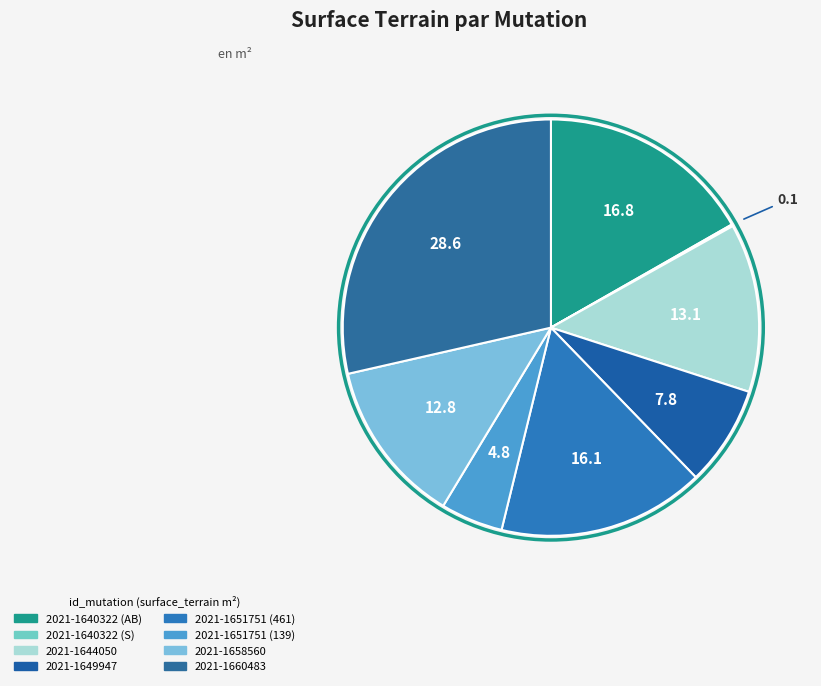

Which slice is the smallest?

2021-1640322 (S)